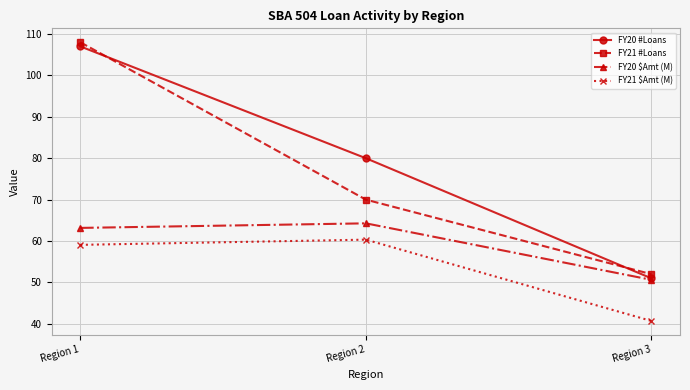

Is this an area chart (filled region under the line)?

No